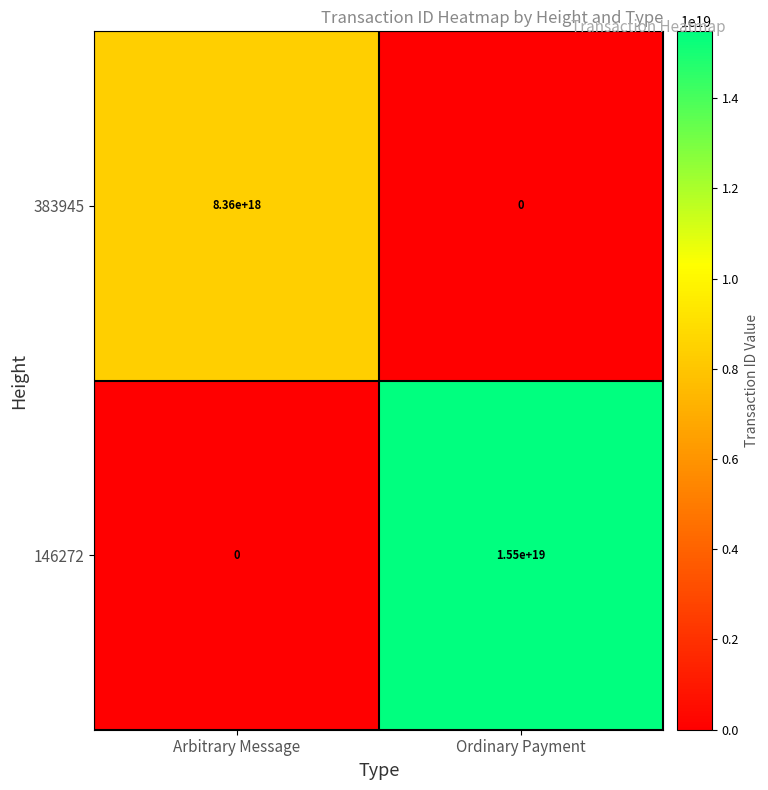

Which series changed the most between Arbitrary Message and Ordinary Payment?

146272